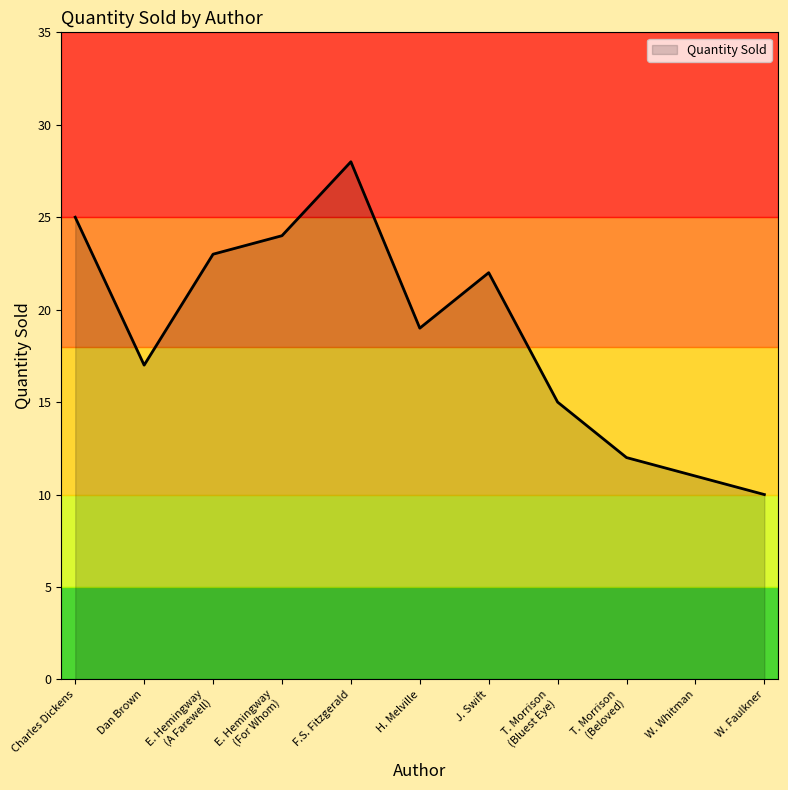

How many lines are shown in the chart?

1